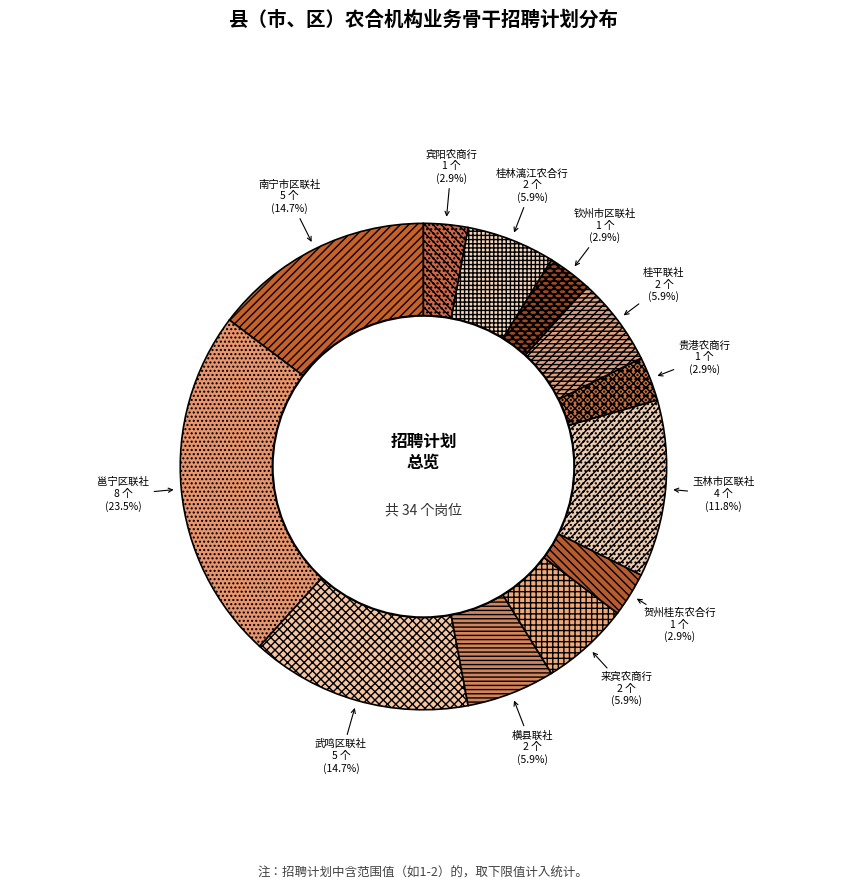

What is the ratio of the value at 桂平联社 to the value at 来宾农商行?

1.0